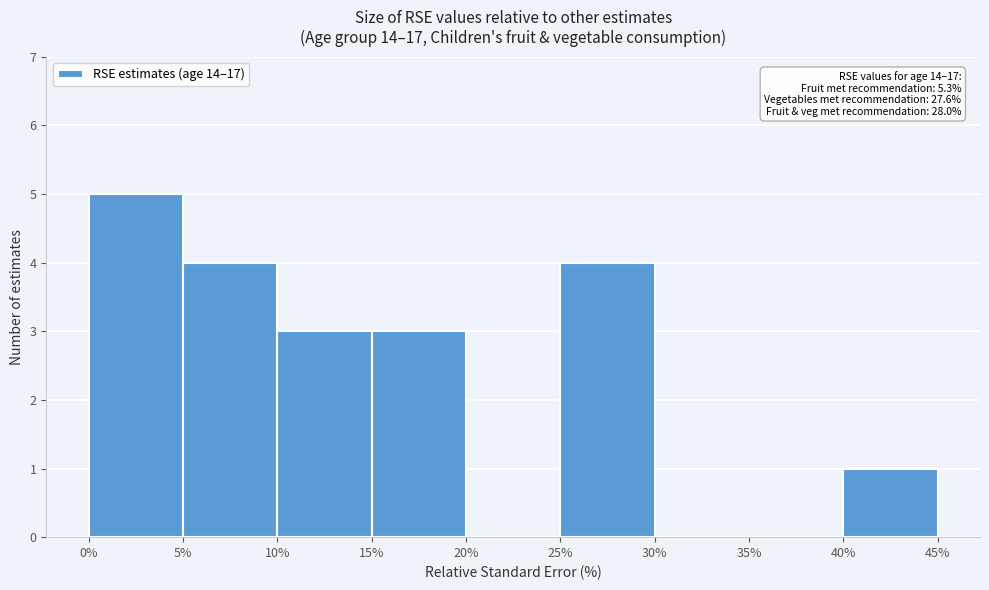

Over which range of the x-axis is the bar tallest?

0% to 5%